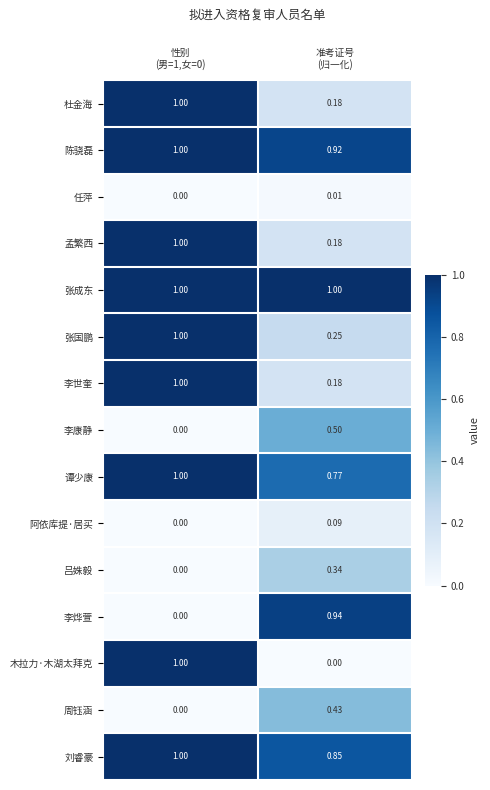

Which series has the largest range (max minus min)?

木拉力·木湖太拜克